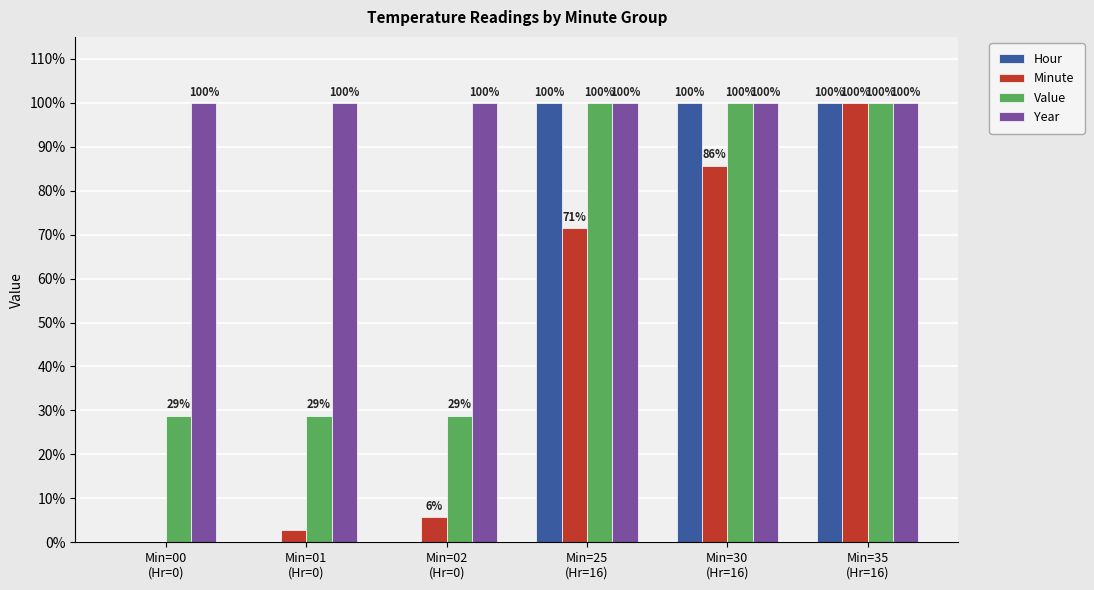

What value does the Year series have at Min=30
(Hr=16)?

100.0